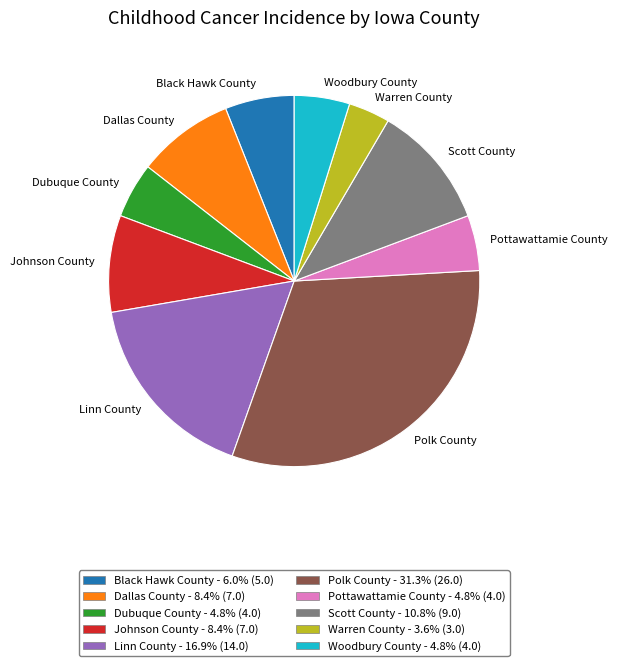

Which slice is the smallest?

Warren County